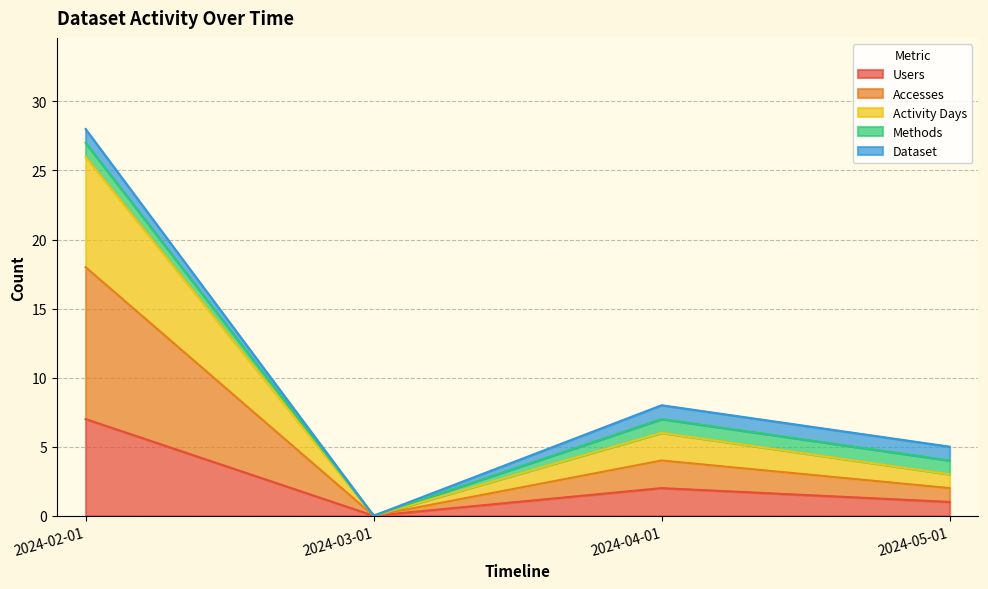

True or false: Accesses and Users intersect in this chart.

False